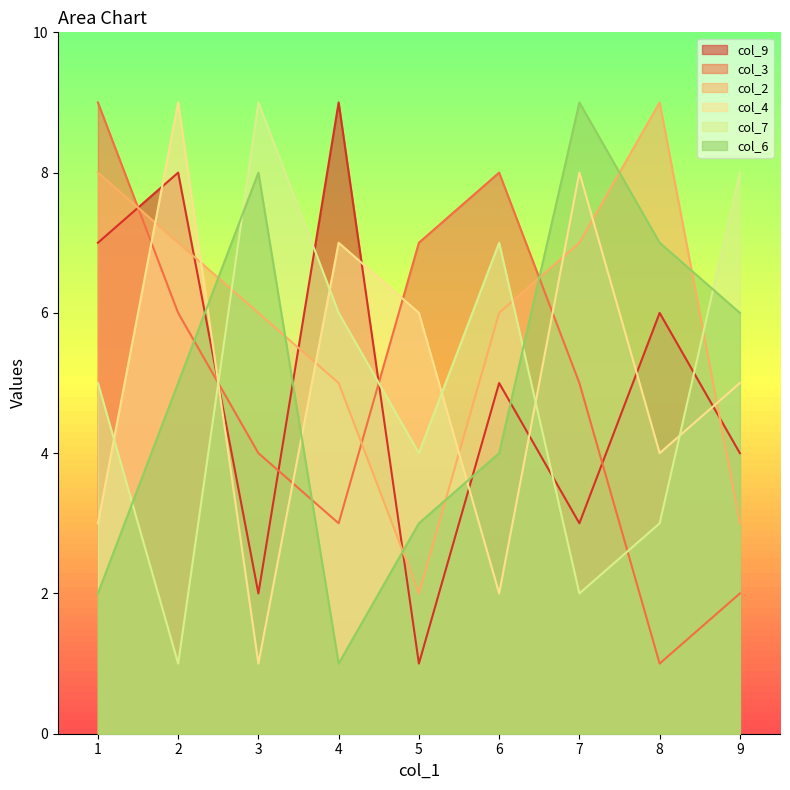

After their last crossing, which series has the higher values: col_6 or col_7?

col_7